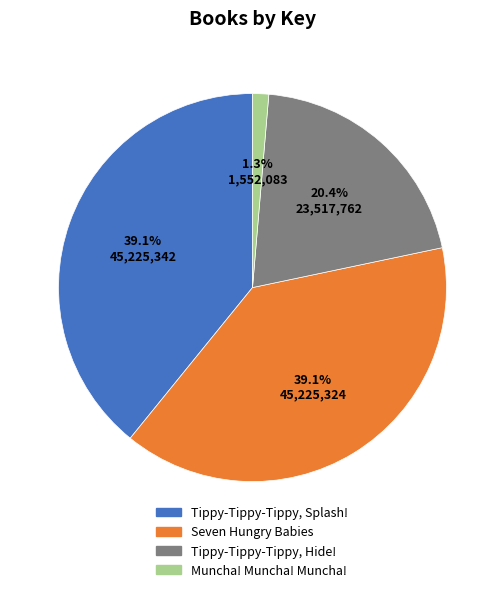

How many slices are in this pie chart?

4